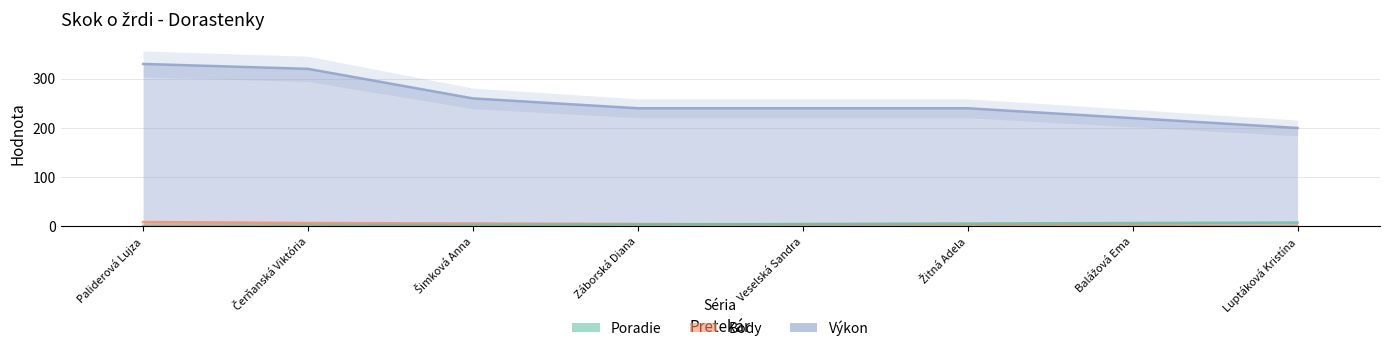

At which label is Body closest to 5?

Záborská Diana